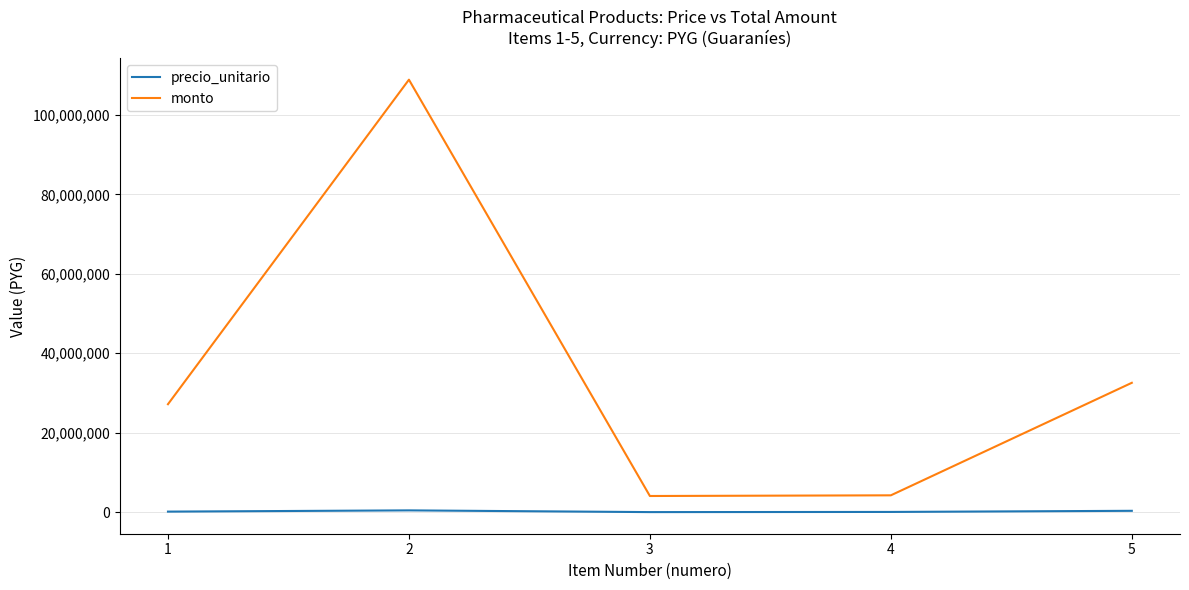

What is the sum of all monto values?

176881000